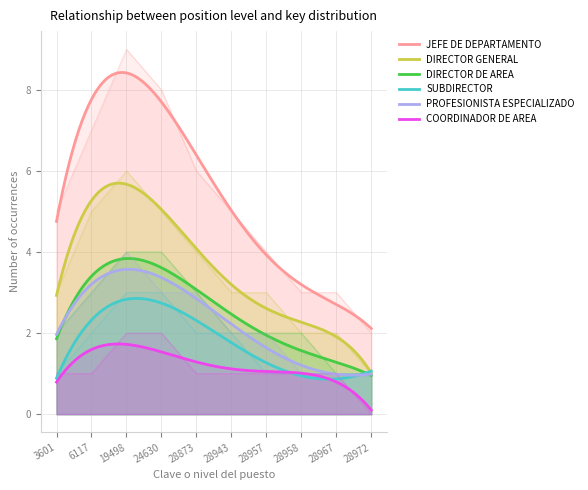

What is the sum of all COORDINADOR DE AREA values?

11